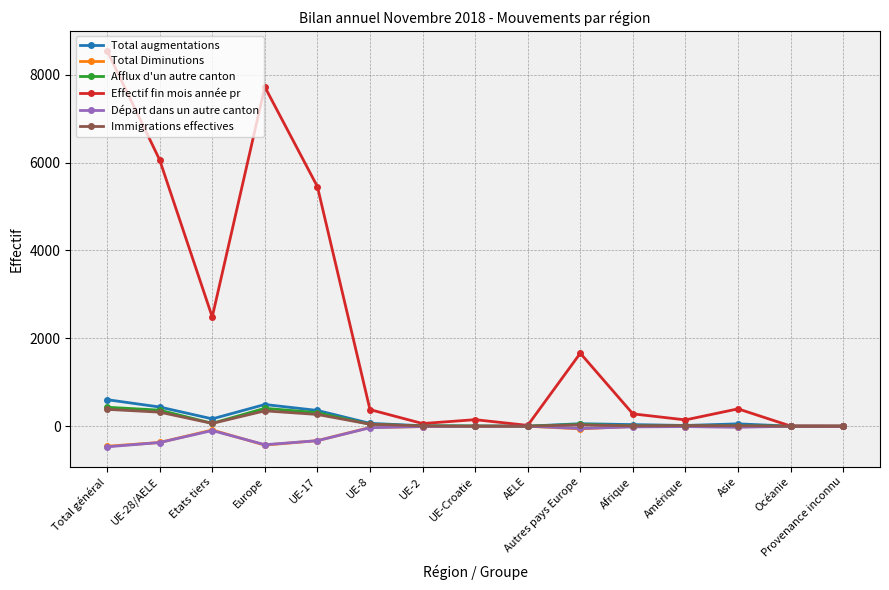

Which category has the highest value in the Effectif fin mois année pr series?

Total général